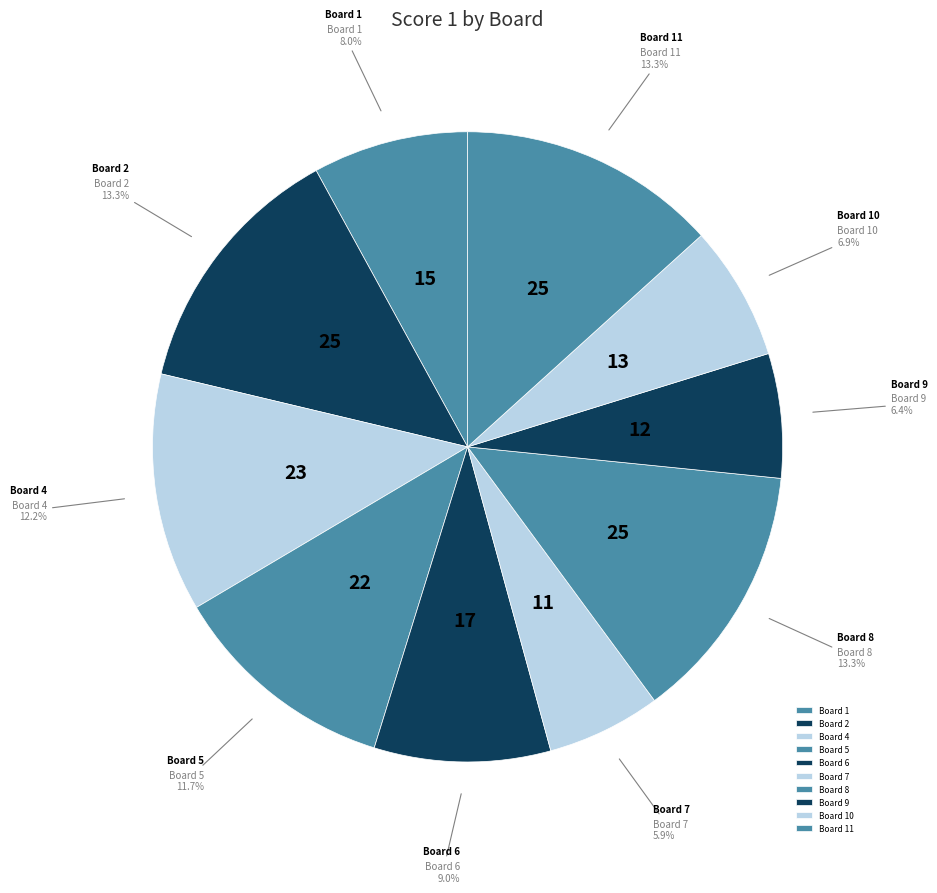

Count the number of slices in the pie.

10